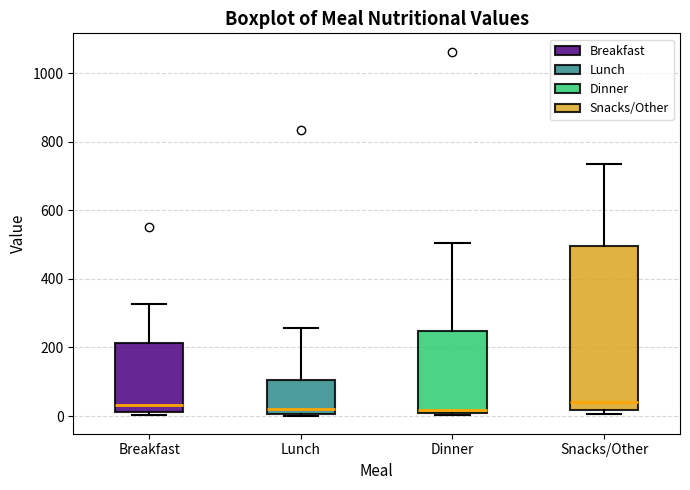

Reading left to right, transcribe this box plot: for each box, give where its median line is, the range the box spans, and where its two whiskers end, as read against the y-axis. The values are not printed on the chart, so give them approximately, as read against the axis.

Breakfast: median 40, box 20 to 220, whiskers 0 to 320
Lunch: median 20, box 0 to 100, whiskers 0 to 260
Dinner: median 20, box 0 to 240, whiskers 0 to 500
Snacks/Other: median 40, box 20 to 500, whiskers 0 to 740